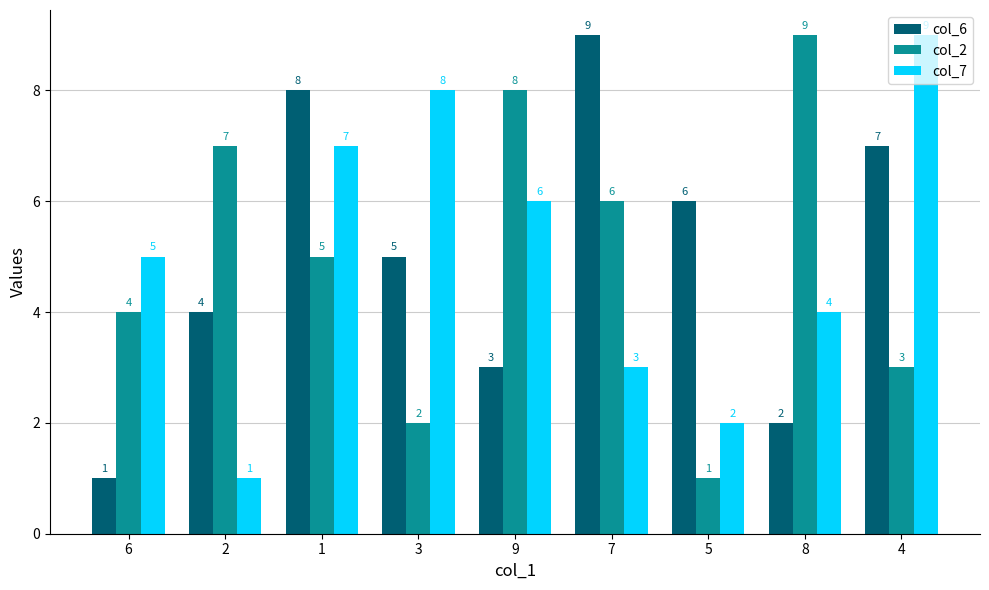

What is the value of the col_7 bar at the 5th from the left?

6